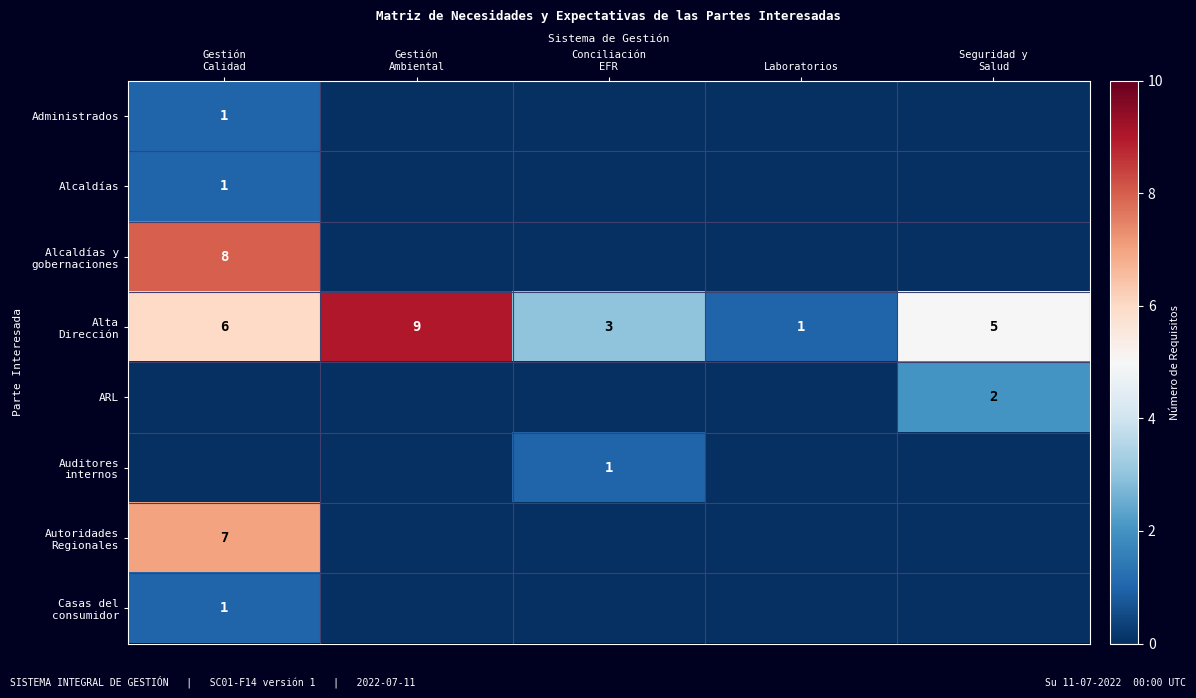

The value of Alta Dirección at Gestión Calidad is 10. True or false?

False